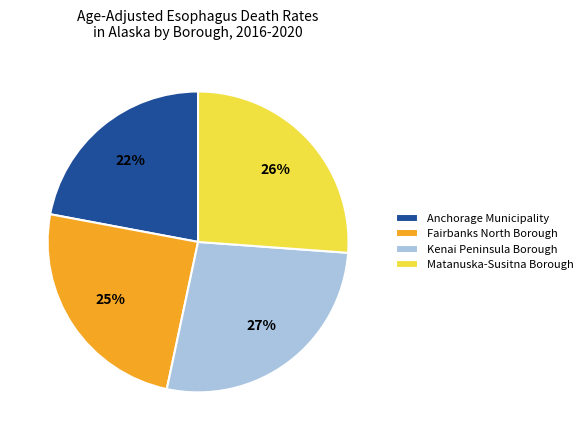

Count the number of slices in the pie.

4